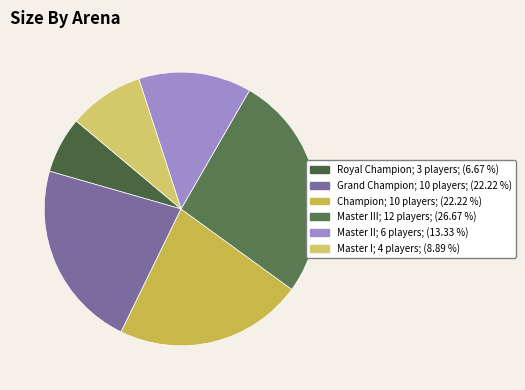

Rank the categories by value from lowest to highest.

Royal Champion, Master I, Master II, Grand Champion, Champion, Master III